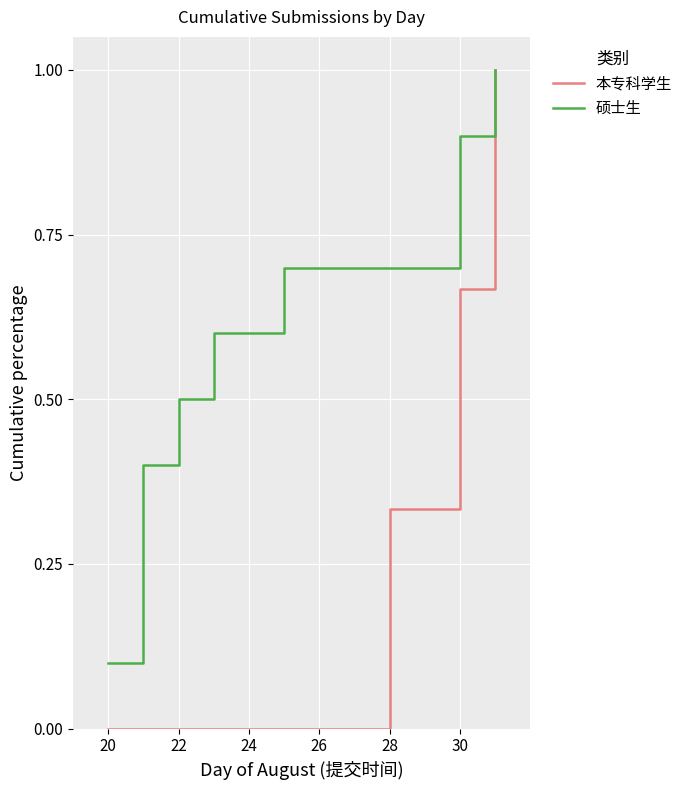

List the series in order of their overall mean, highest first.

硕士生, 本专科学生